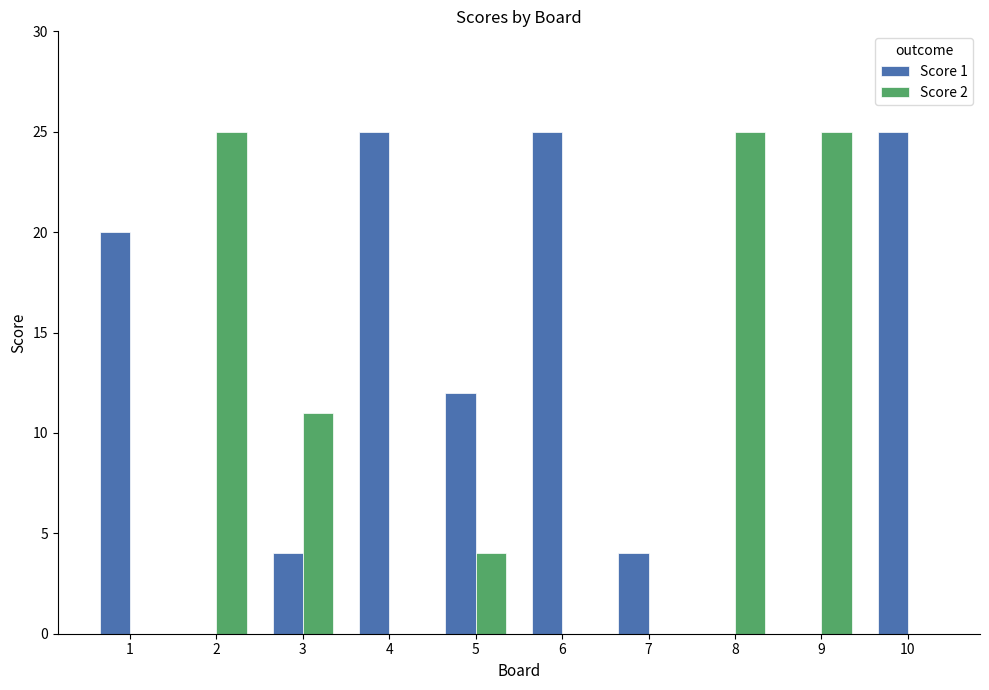

True or false: Score 1 has a value of 25 at 10.

True